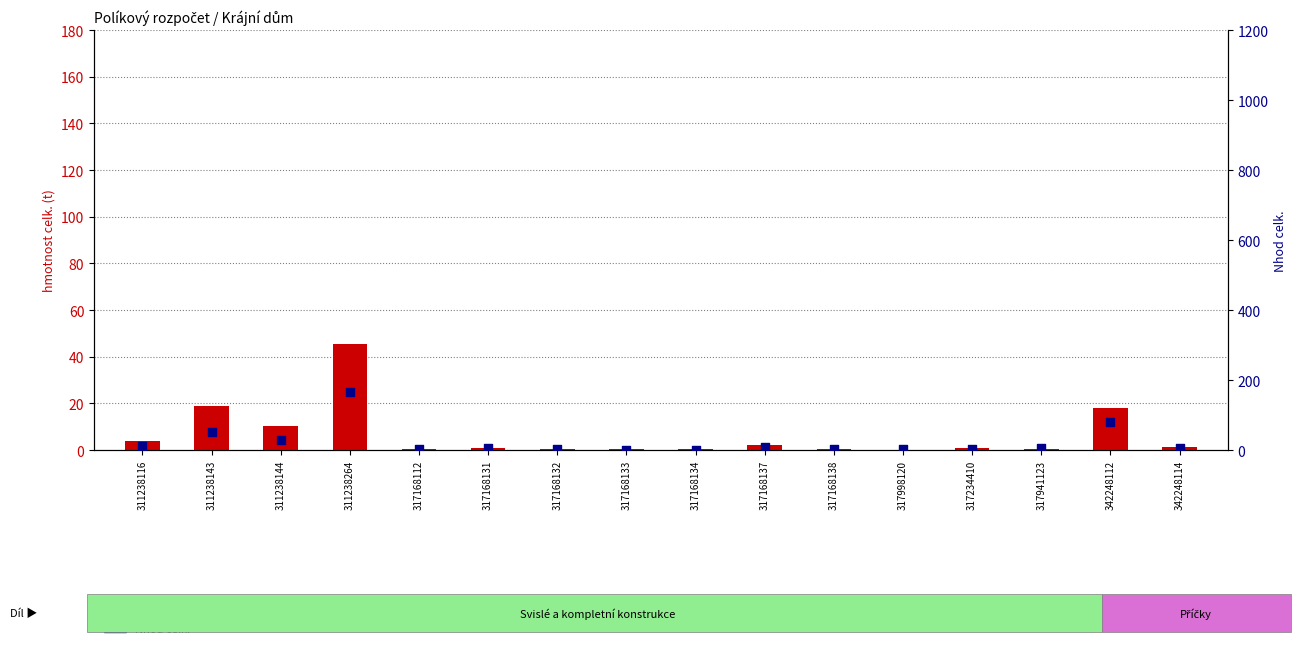

Which series contains the lowest Y value?

hmotnost celk.(t)